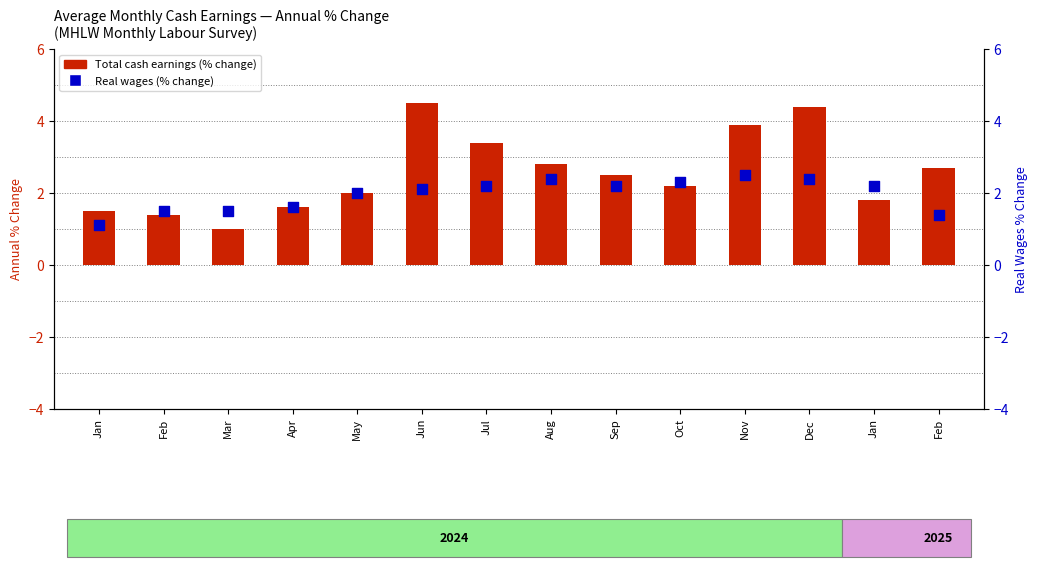

What is the total value across all series at Nov?

6.4